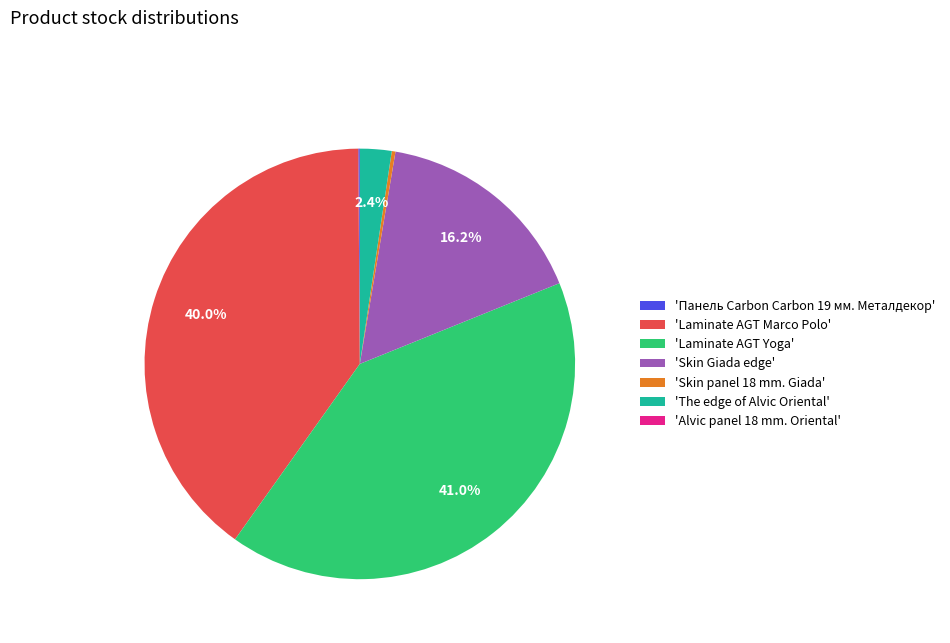

Is the sum of 'The edge of Alvic Oriental' and 'Skin Giada edge' greater than half?

No